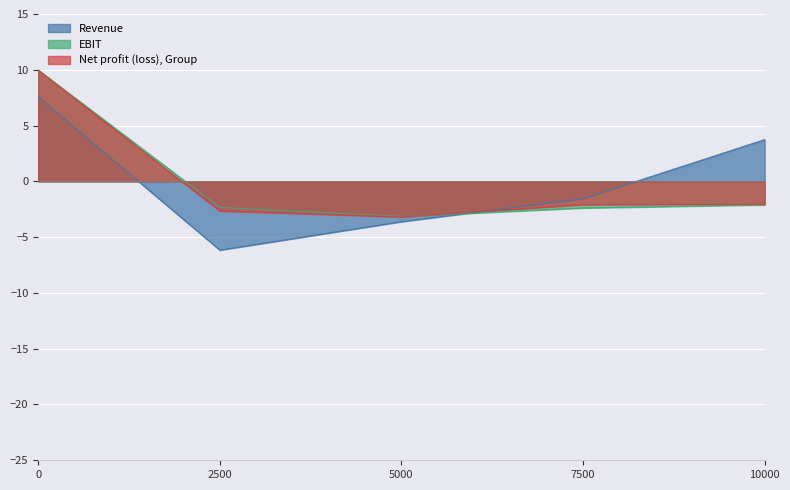

What is the difference between the highest and lowest values at 7500?

0.8